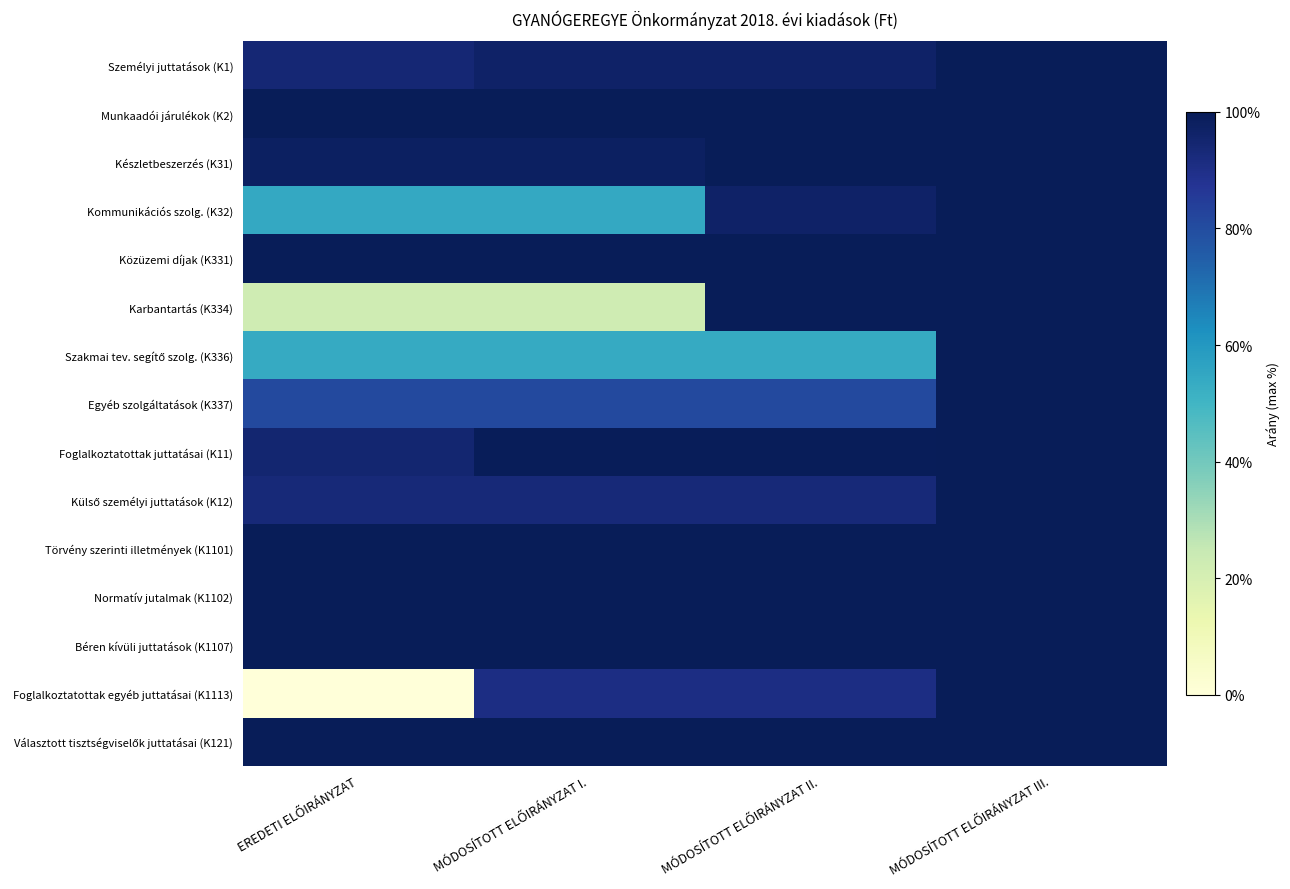

Which series has the largest range (max minus min)?

Foglalkoztatottak egyéb juttatásai (K1113)